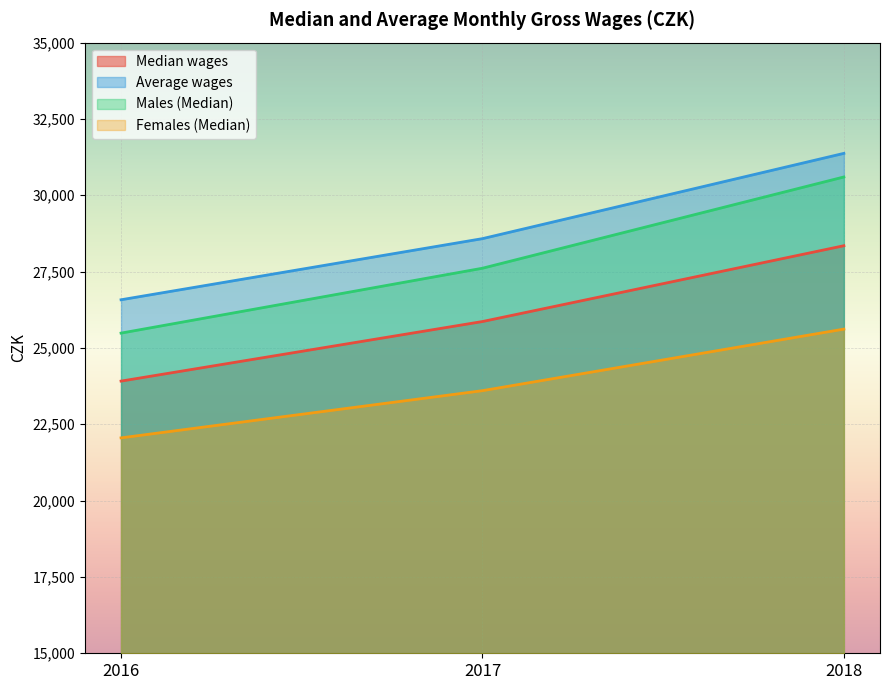

What is the approximate value of Females (Median) at 2017, to the nearest 100?

23600